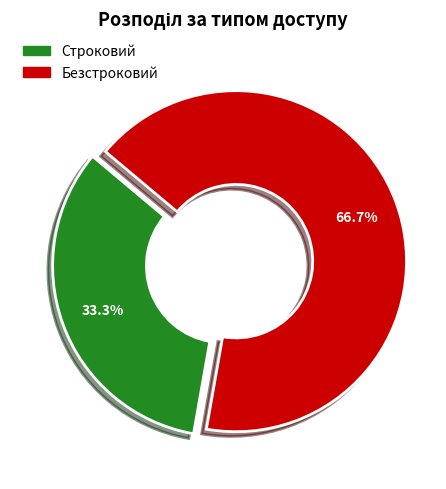

Does Строковий represent more than half of the total?

No